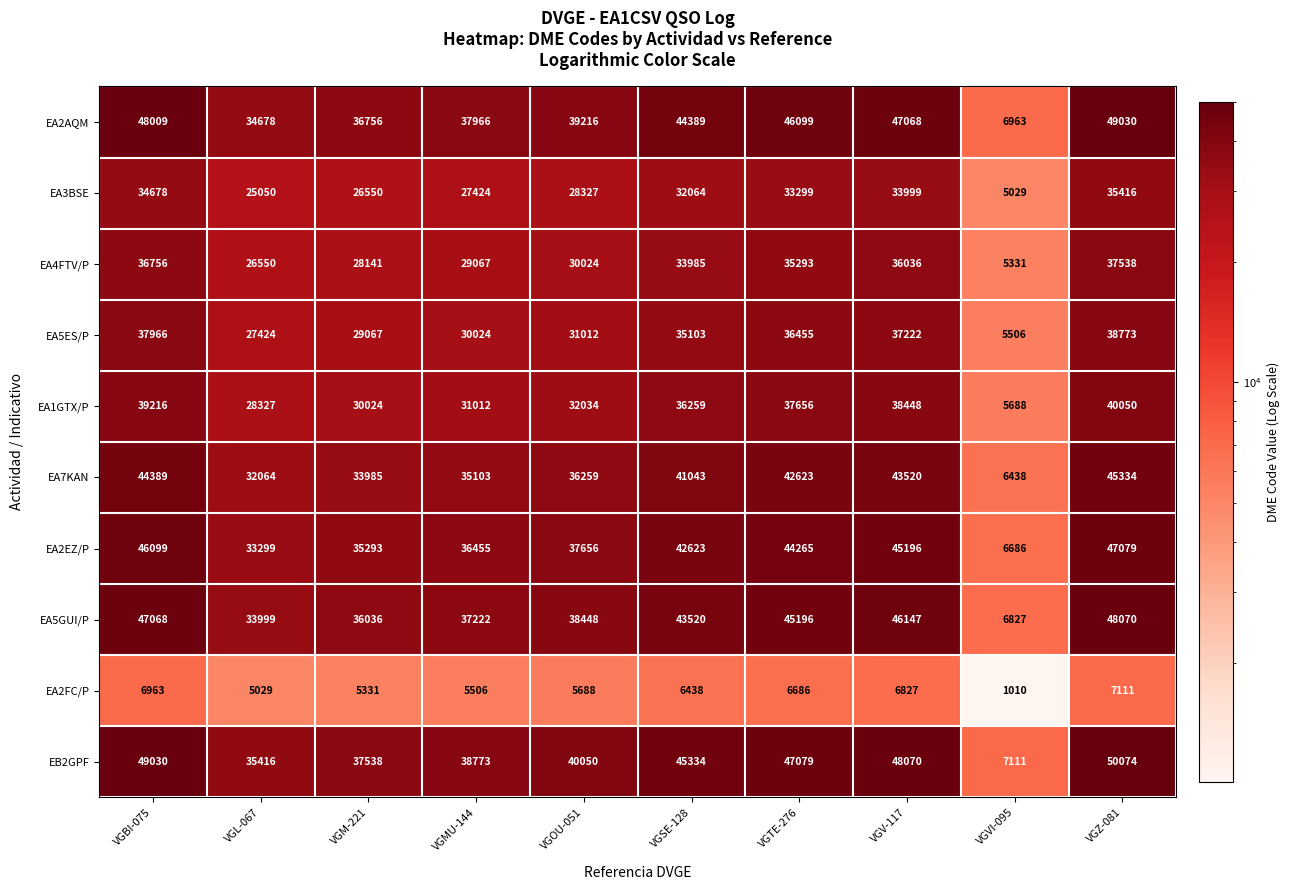

What is the total value across all series at VGBI-075?

390174